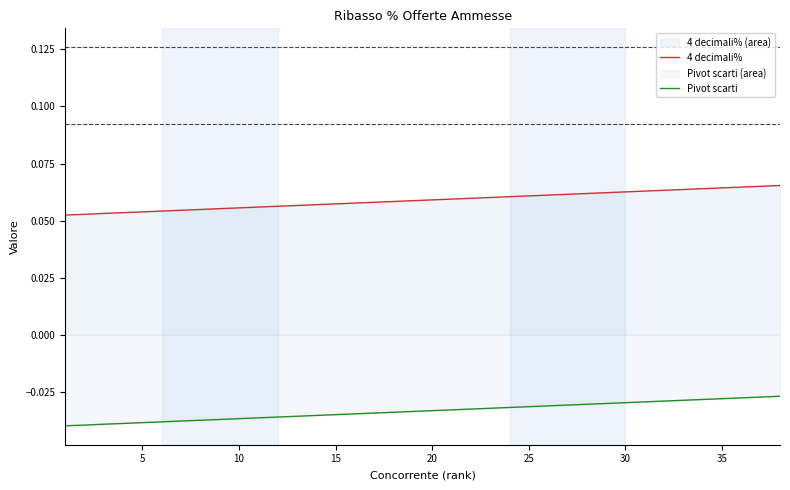

Which series has the largest total across all categories?

4 decimali%